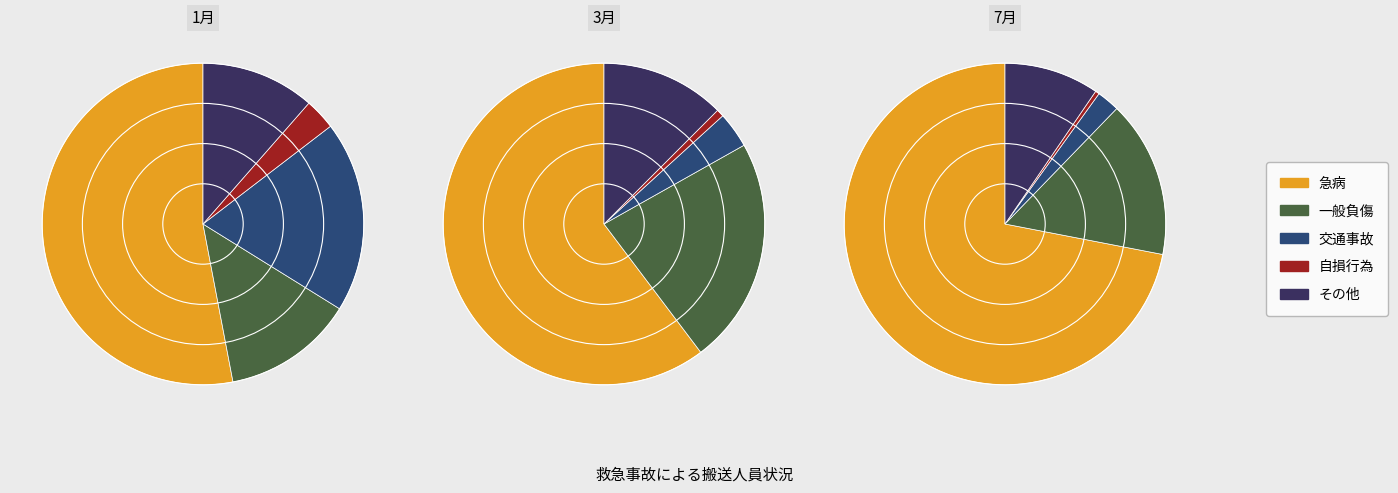

To the nearest percent, what portion does 2 represent?

12%